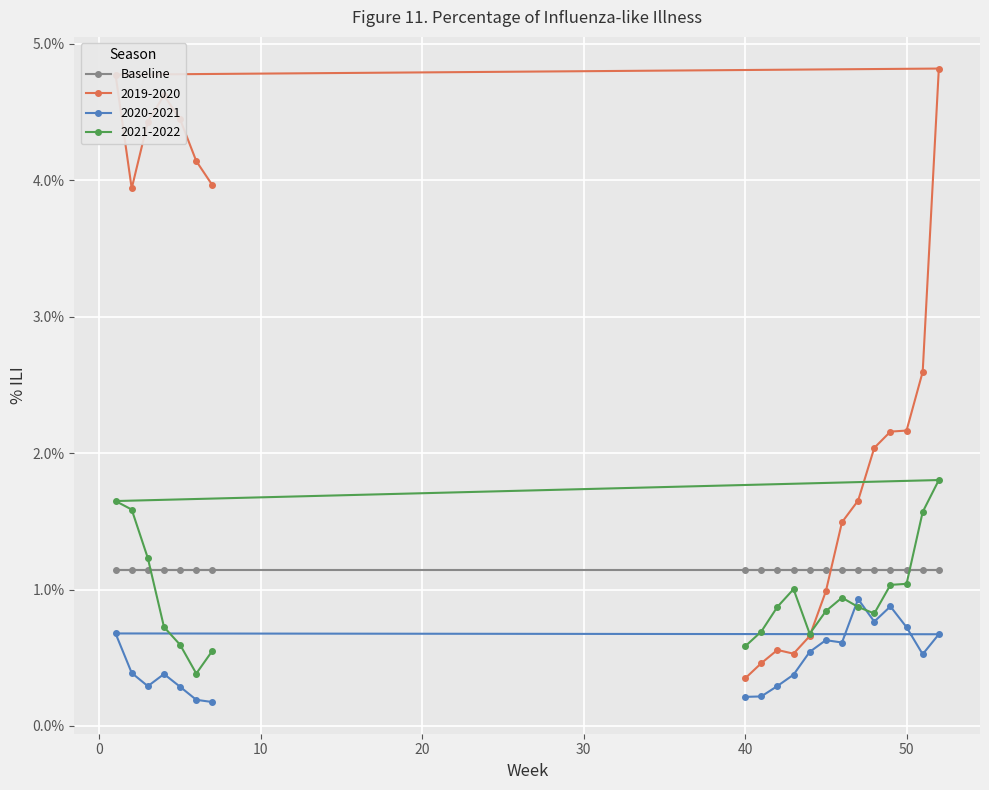

Which series has the widest spread of values?

2019-2020